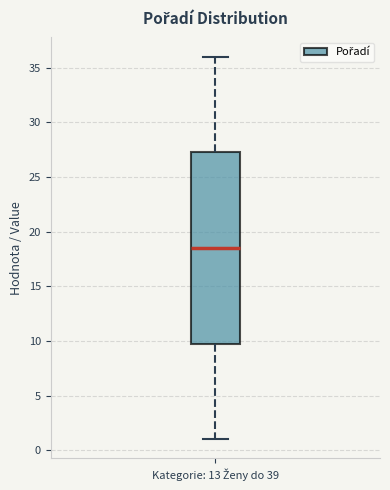

Transcribe this box plot: give where the median line is, the range the box spans, and where the two whiskers end, as read against the y-axis. The values are not printed on the chart, so give them approximately, as read against the axis.

median 18.5, box 10.0 to 27.5, whiskers 1.0 to 36.0